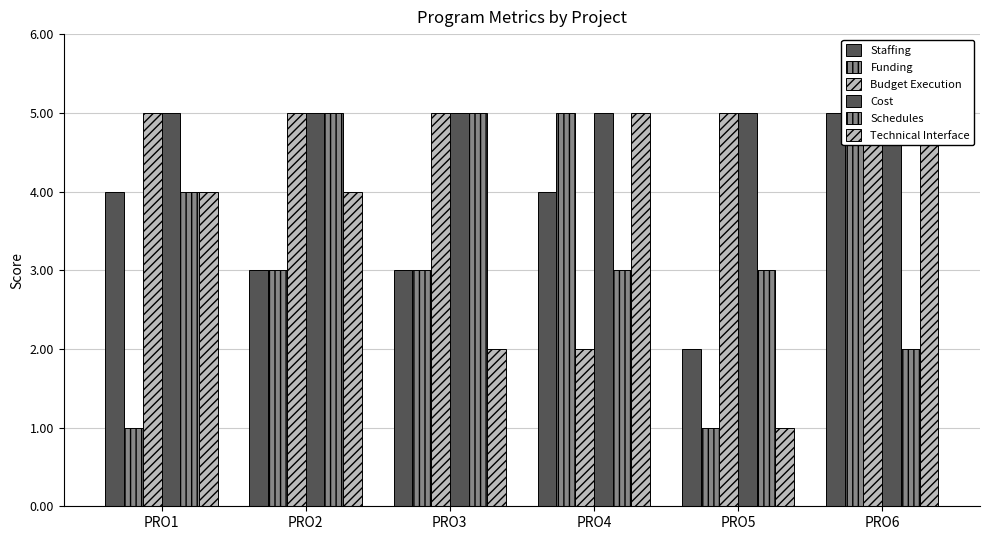

Between PRO2 and PRO3, which series saw the biggest shift?

Technical Interface